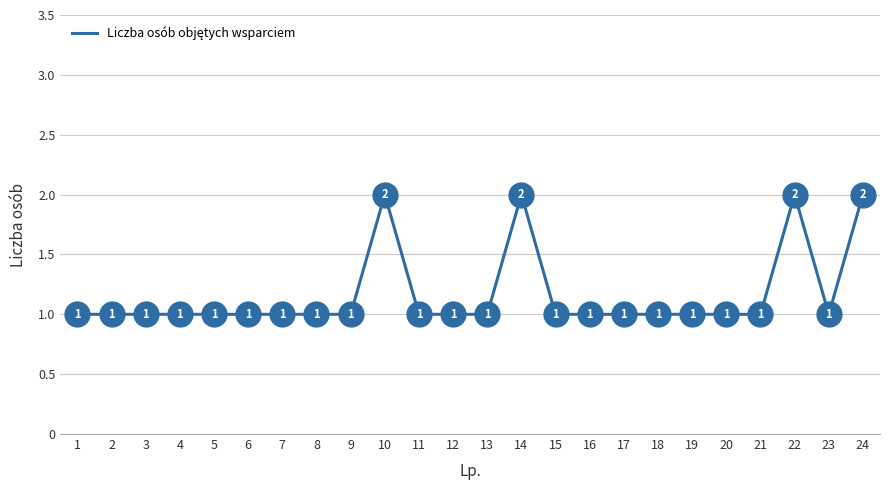

Which has a higher value, 14 or 5?

14